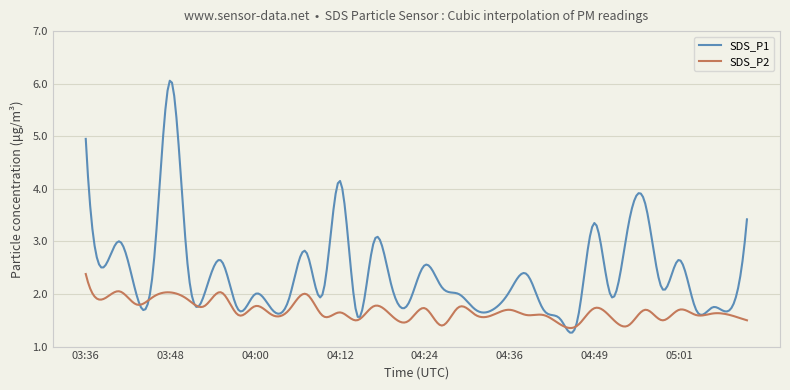

What is the sum of all SDS_P1 values?

717.6